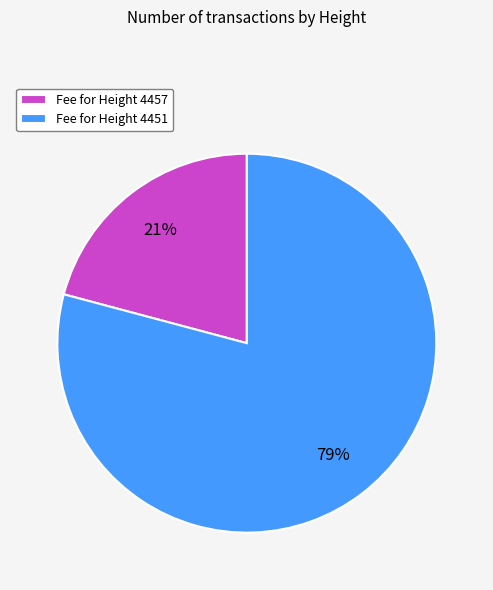

The Fee for Height 4457 slice represents 12% of the pie. True or false?

False